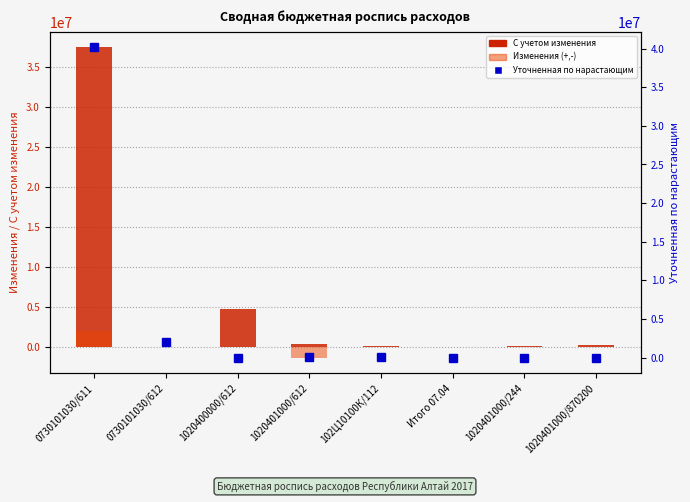

Which has a higher value, Итого 07.04 or 0730101030/612?

Итого 07.04